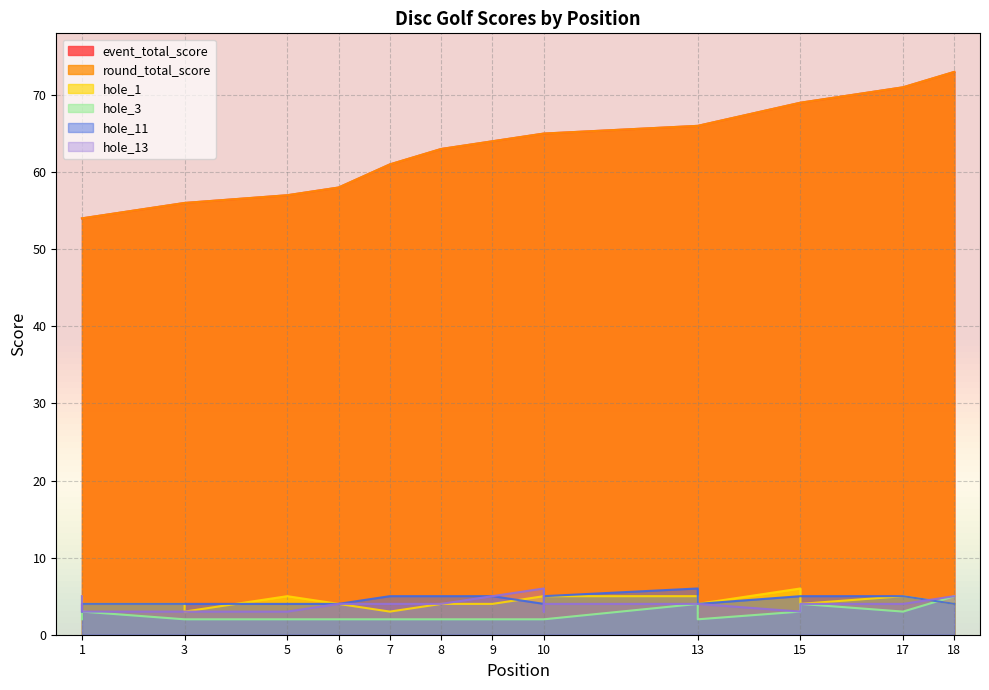

Does the chart display data point markers on the line(s)?

No